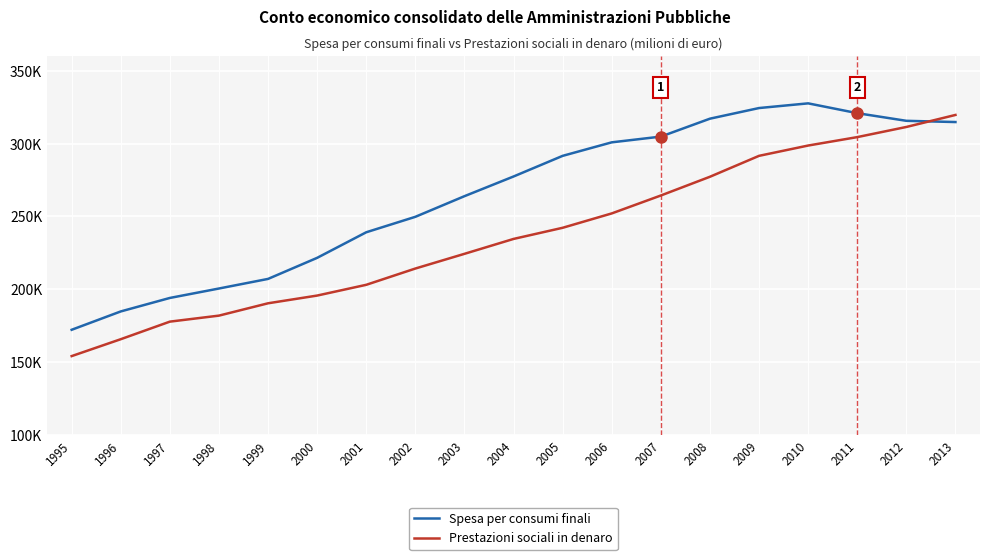

Which series has the widest spread of values?

Prestazioni sociali in denaro